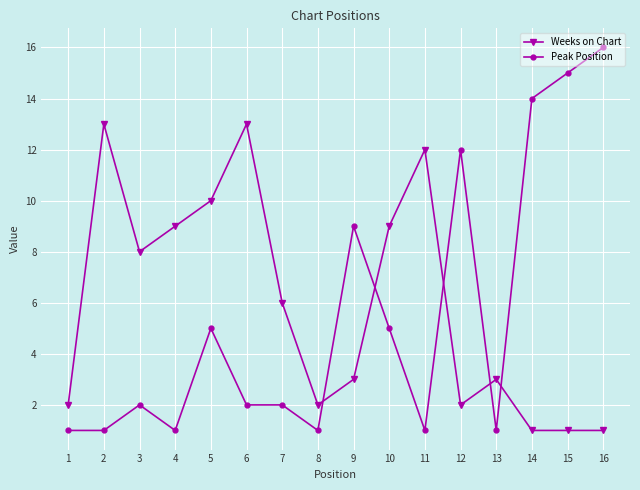

After their last crossing, which series has the higher values: Weeks on Chart or Peak Position?

Peak Position